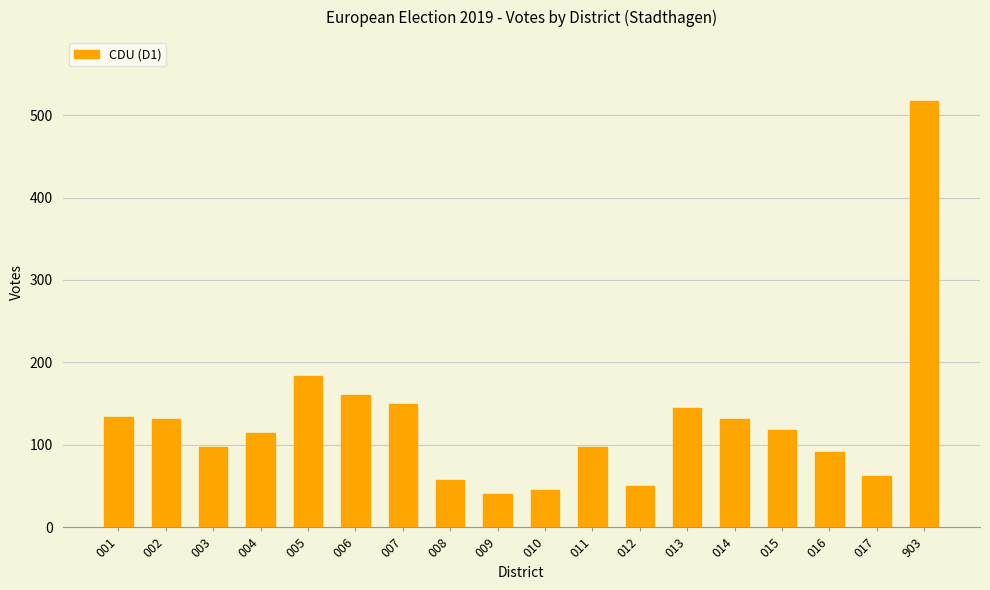

What is the value of the 3rd bar from the left?

97